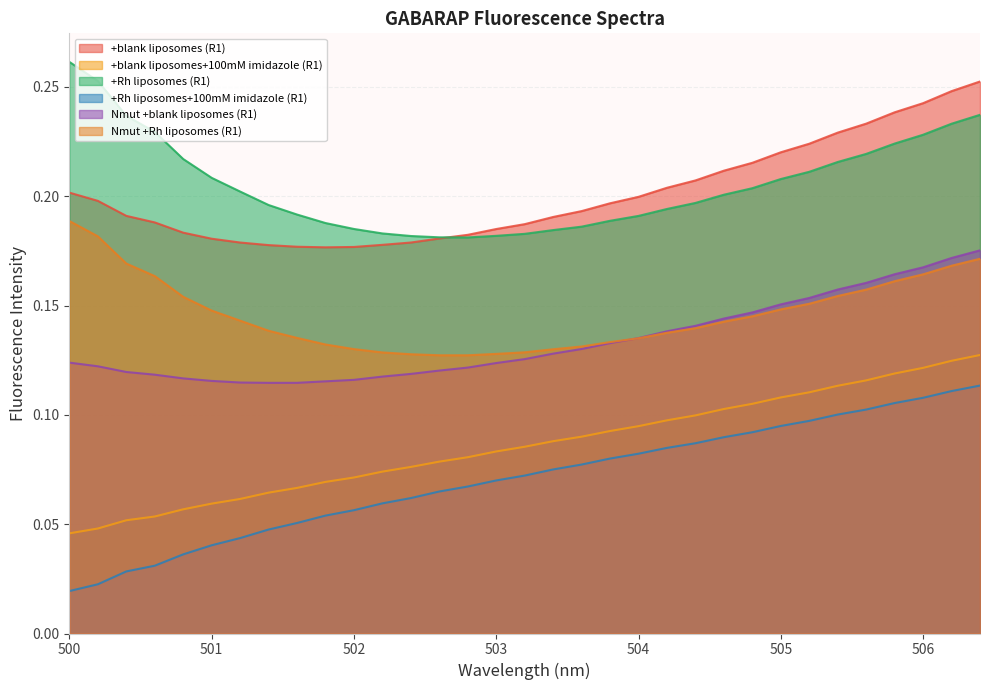

The Nmut +blank liposomes (R1) series shows 0.1 at 501.4. True or false?

False